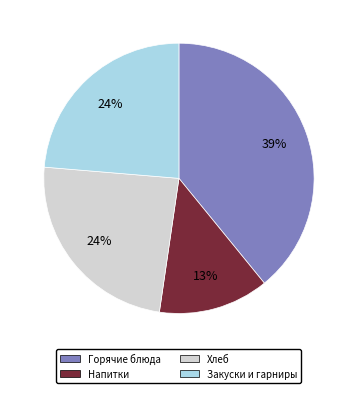

Is there a majority slice in this chart?

No